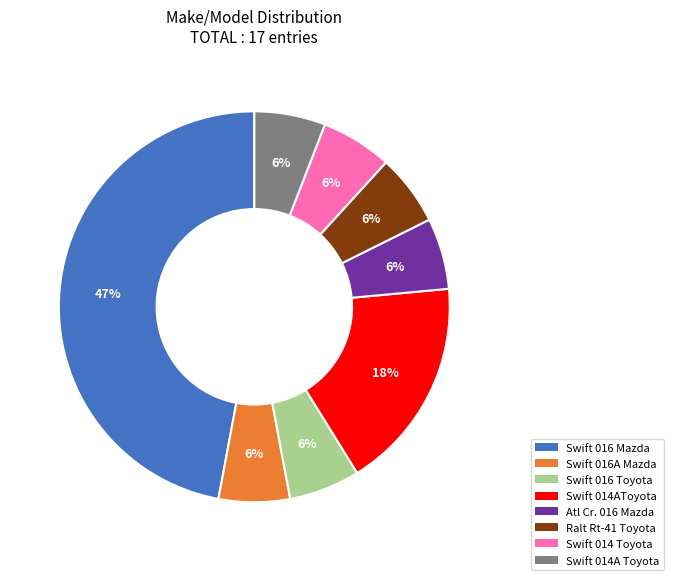

To the nearest percent, what is the combined percentage of Swift 016 Toyota and Ralt Rt-41 Toyota?

12%